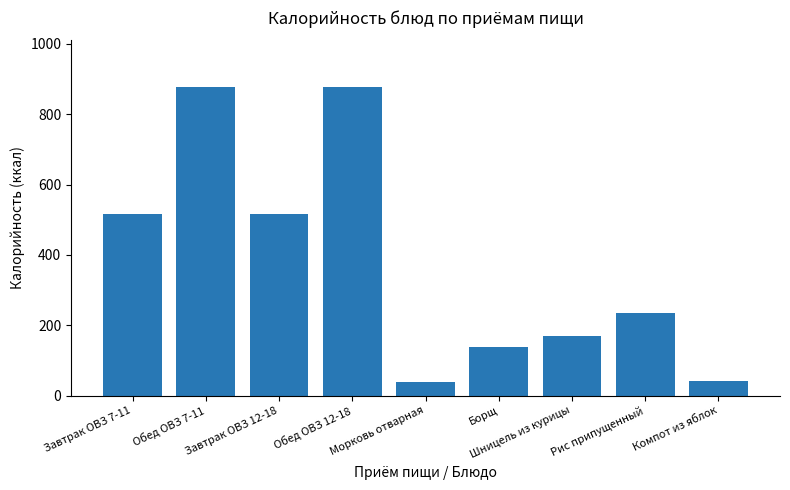

What is the difference between the second highest and minimum values?

840.3